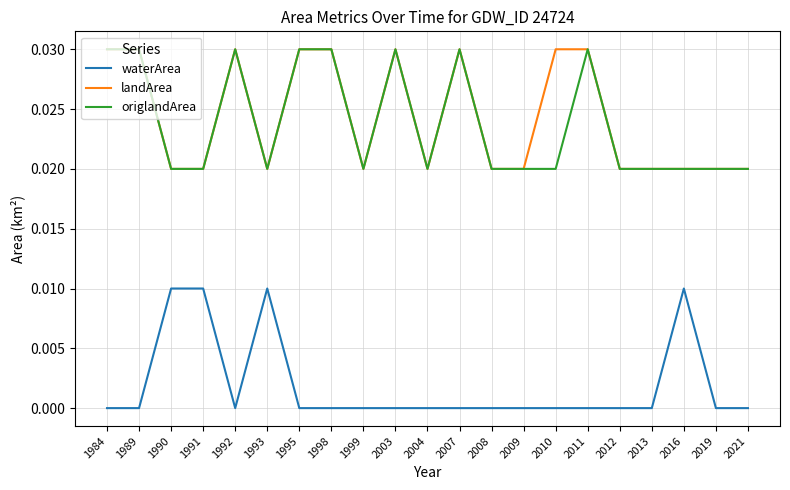

True or false: landArea and waterArea intersect in this chart.

False